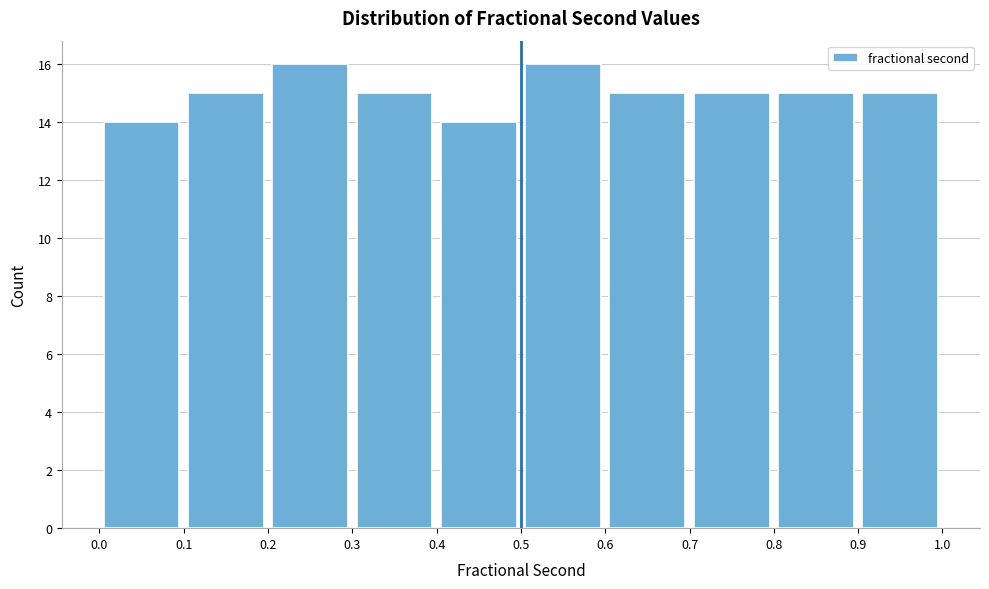

What is the height of the bar covering 0.2 to 0.3 on the x-axis? The values are not printed on the chart, so give them approximately, as read against the axis.

16